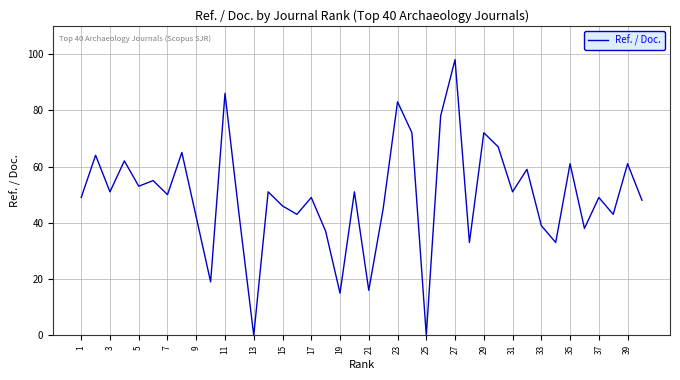

Does the chart have visible grid lines?

Yes